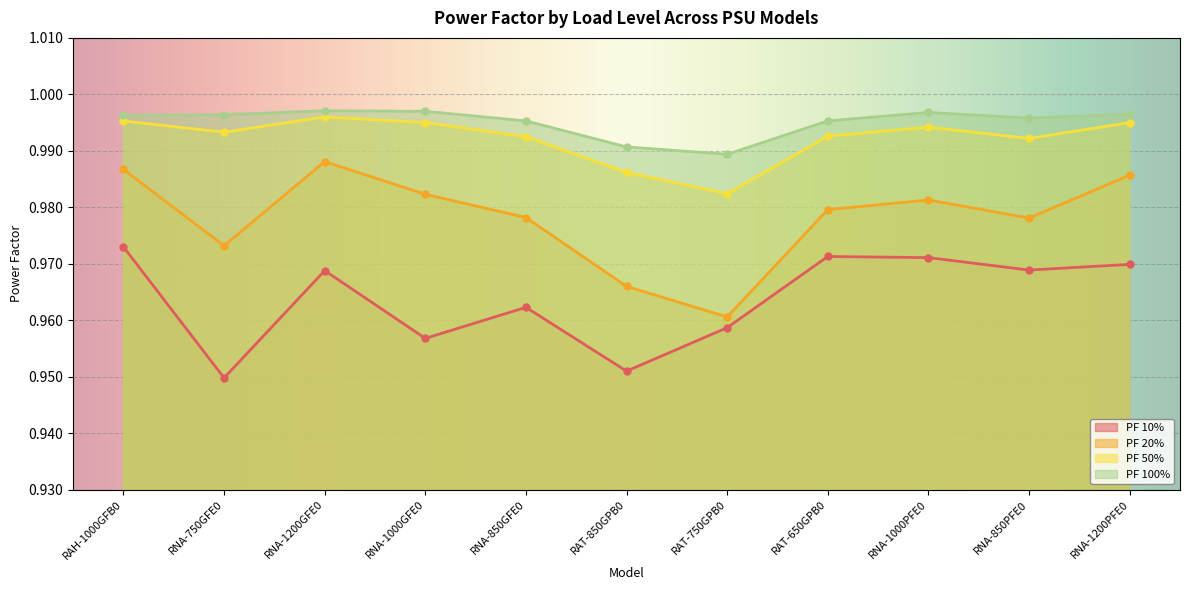

What is the maximum value for PF 10%?

1.0